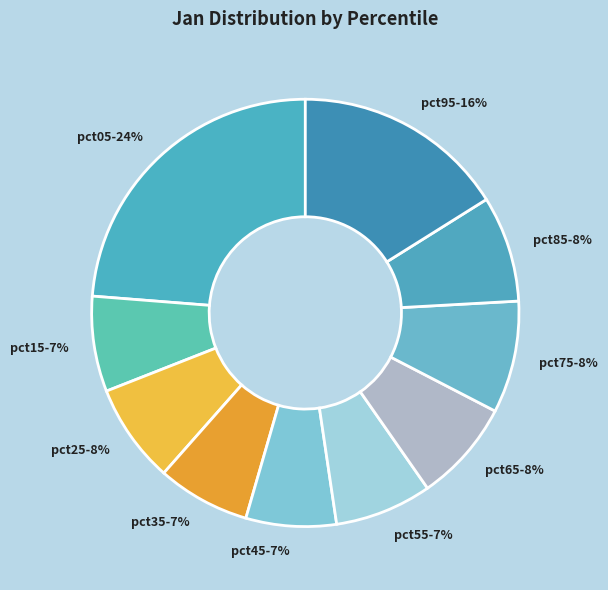

Is there any slice that represents more than half of the pie?

No